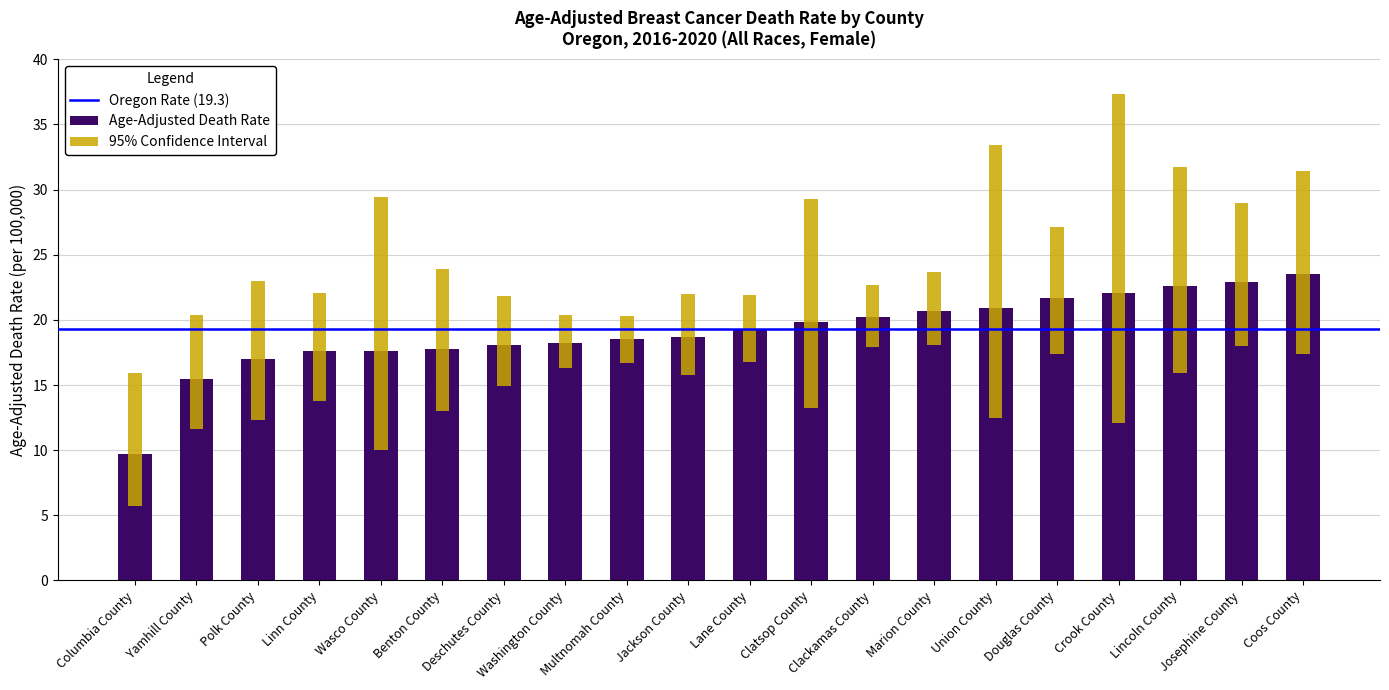

Between Coos County and Jackson County, which is larger?

Coos County